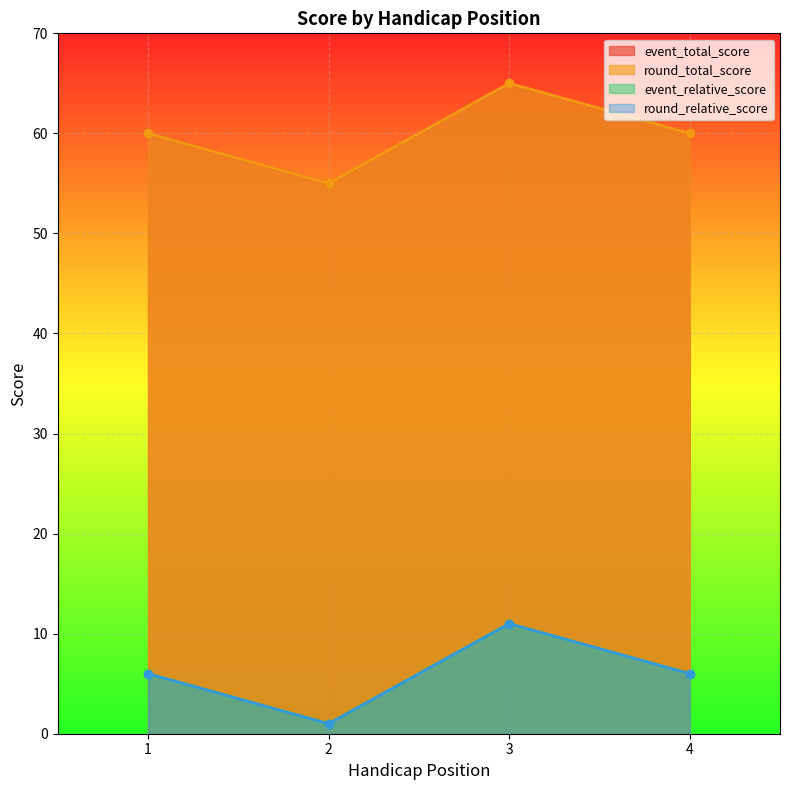

True or false: round_total_score and event_relative_score cross at least once.

False